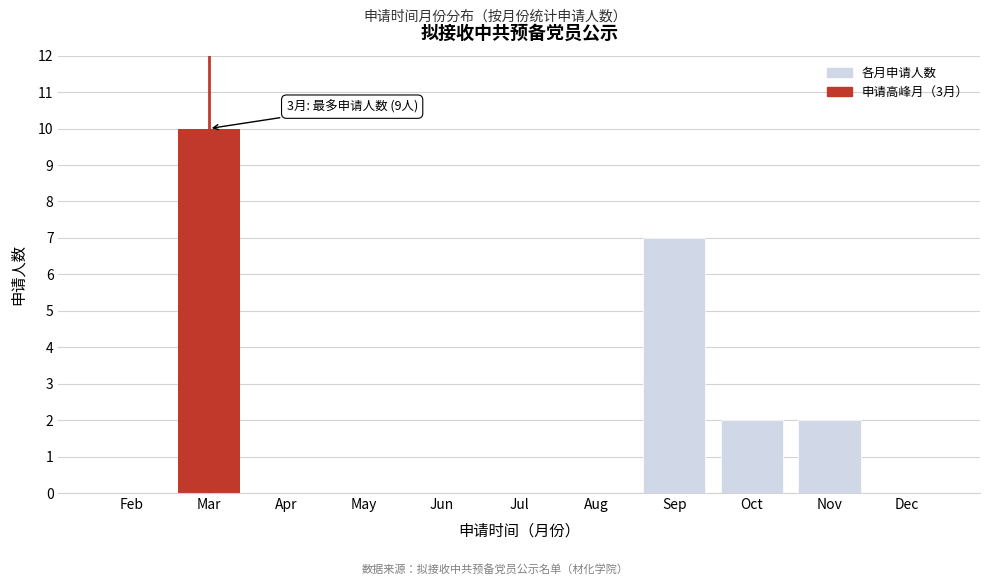

Reading left to right, extract all data points from this chart.

Feb=0	Mar=10	Apr=0	May=0	Jun=0	Jul=0	Aug=0	Sep=7	Oct=2	Nov=2	Dec=0